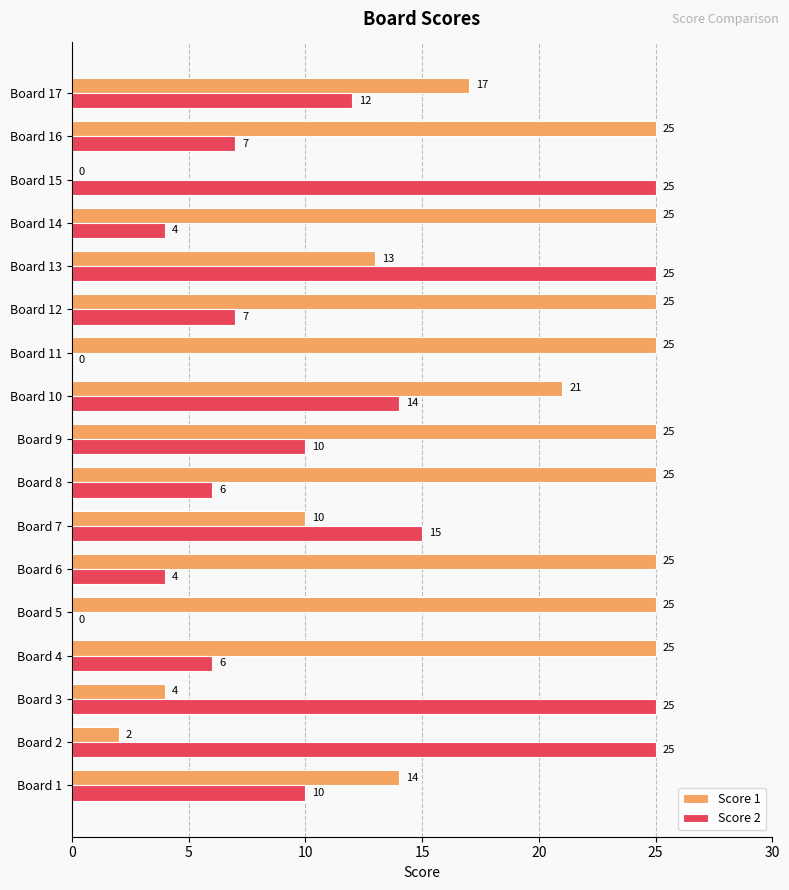

At which label is Score 2 closest to 12?

Board 17